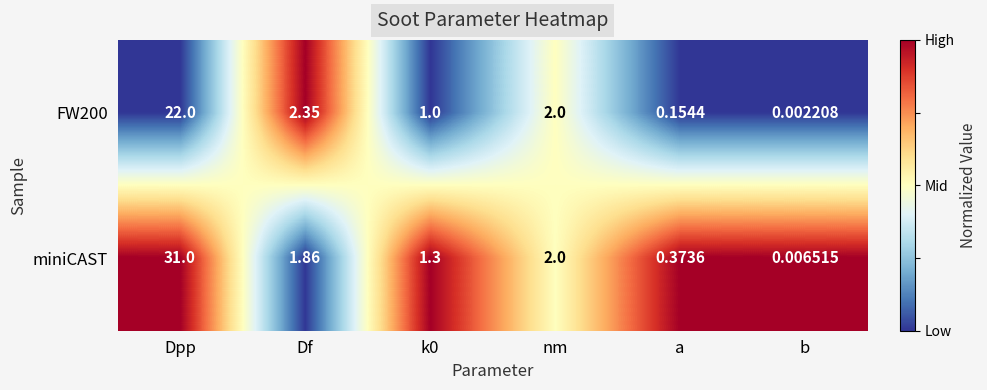

At which category is the sum across all series the highest?

Dpp